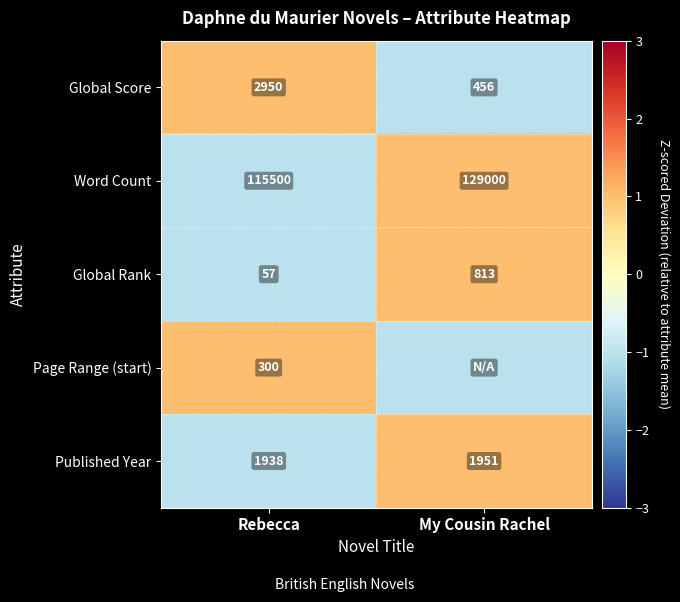

What is the spread (max minus min) of values at My Cousin Rachel?

2